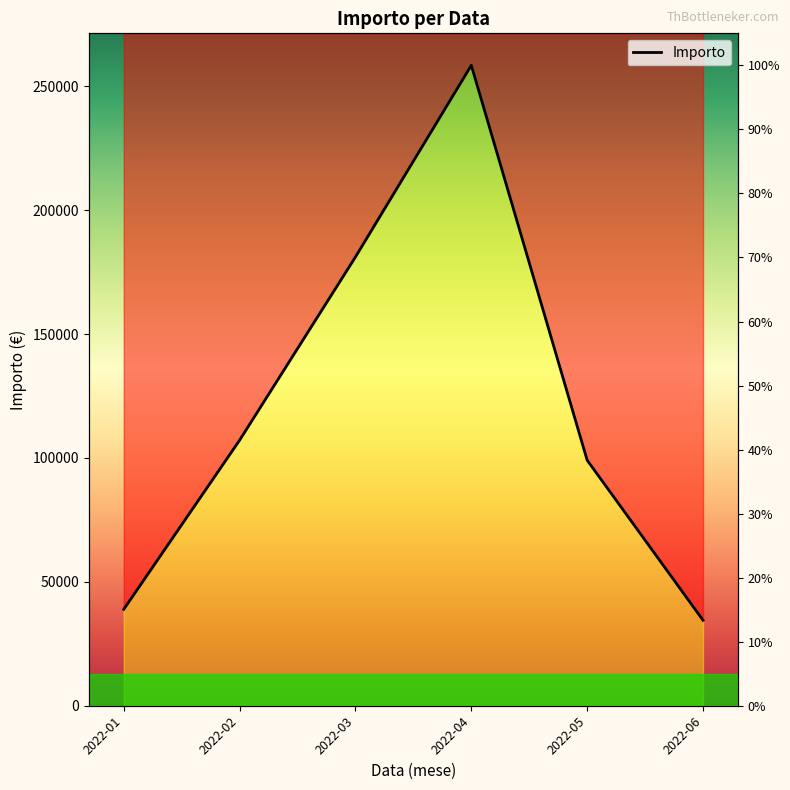

What is the ratio of the value at 2022-06 to the value at 2022-01?

0.9